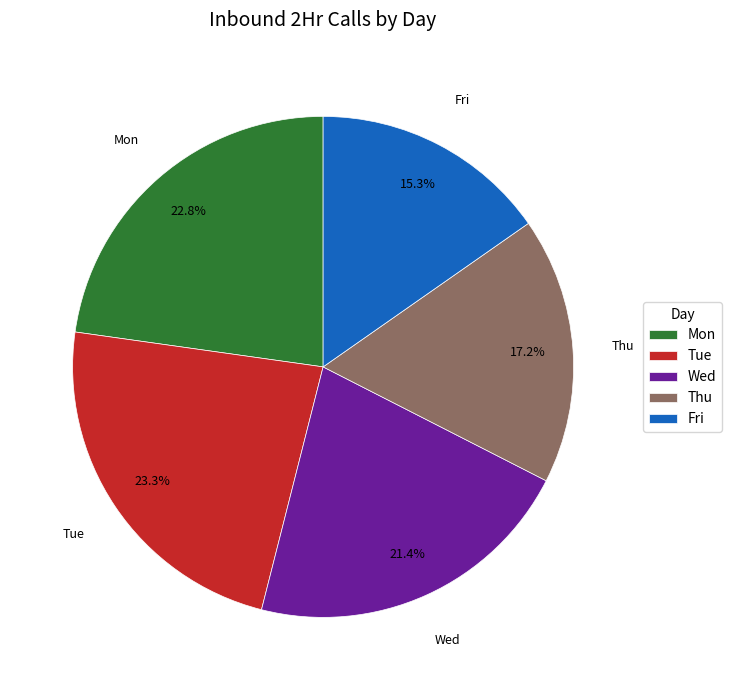

Which slice is the smallest?

Fri